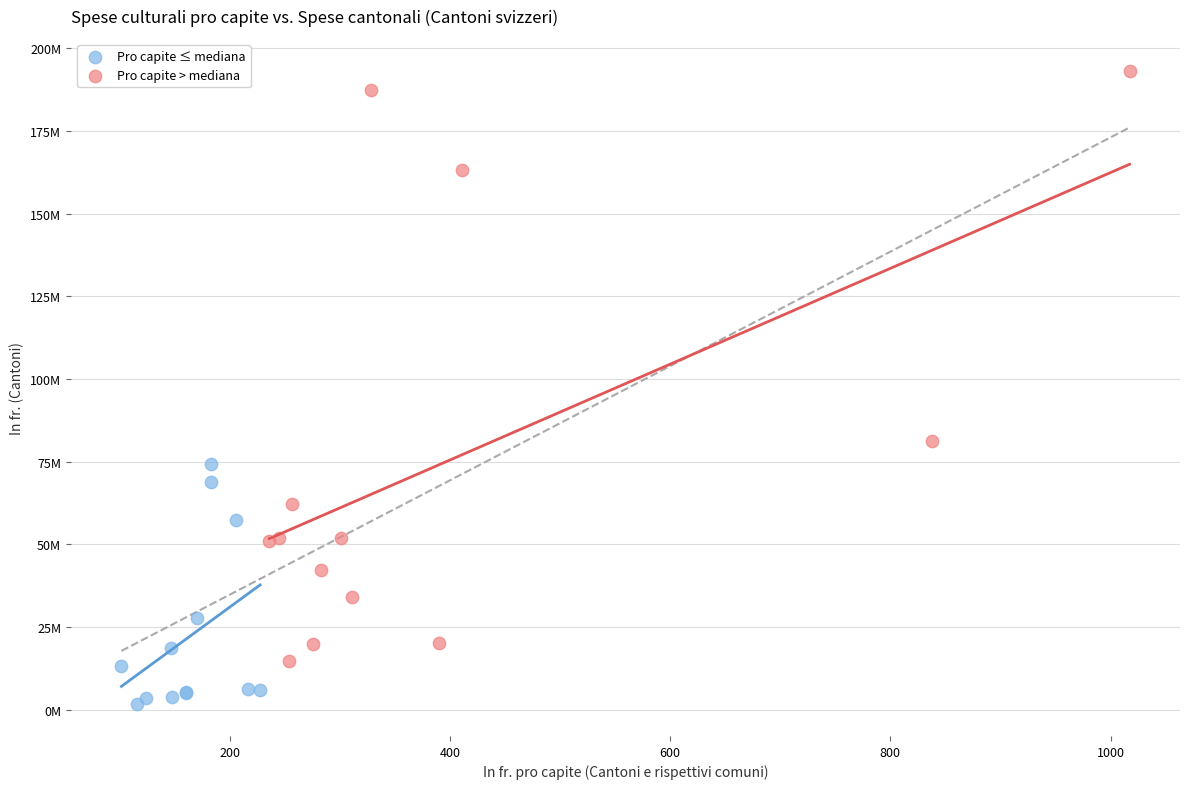

Which series contains the lowest Y value?

Pro capite ≤ mediana